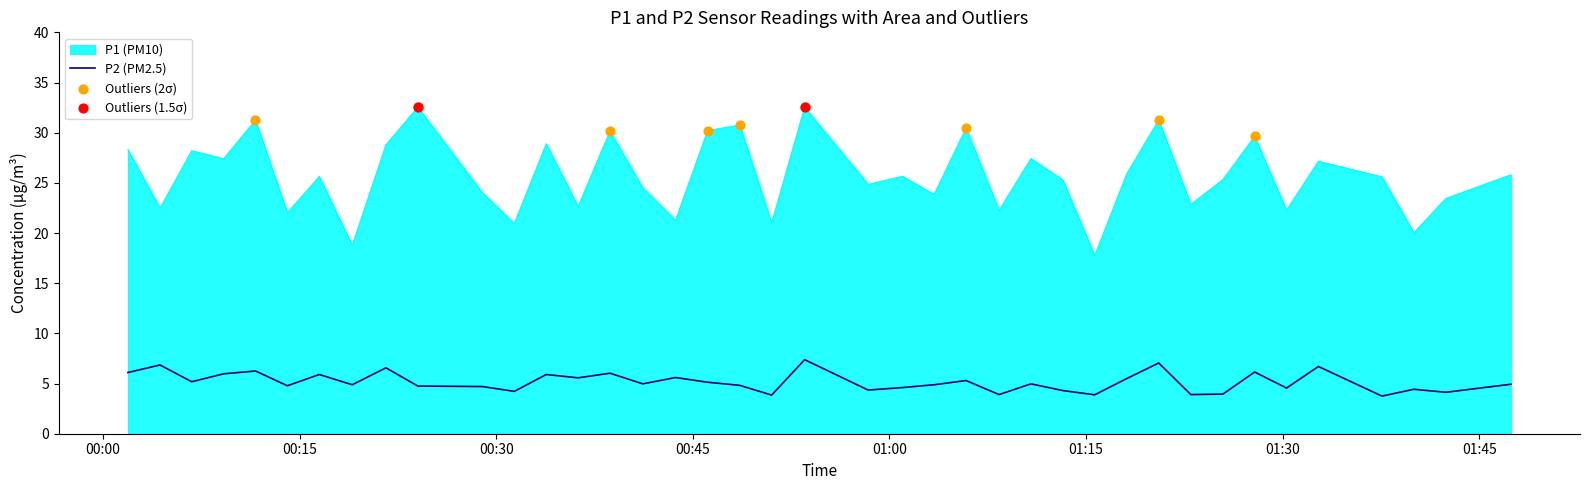

Which series has the largest total across all categories?

P1 (PM10)